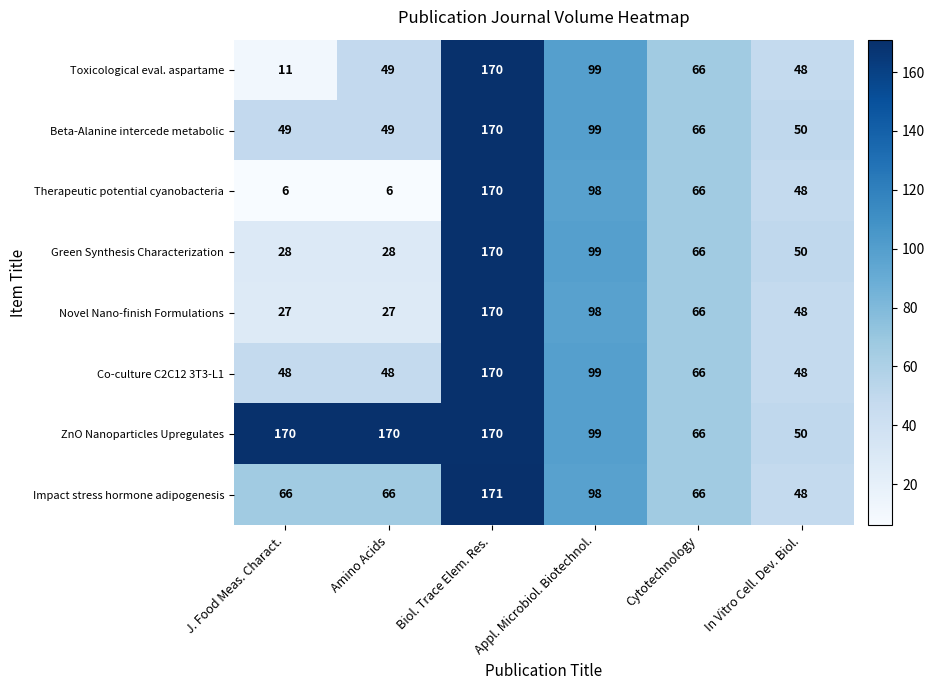

What is the highest value of the Therapeutic potential cyanobacteria series?

170